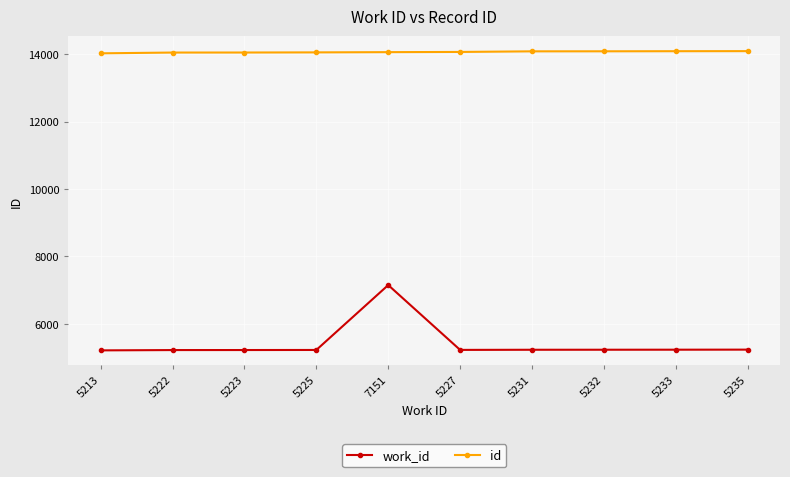

At how many categories does at least one series exceed 6152?

10